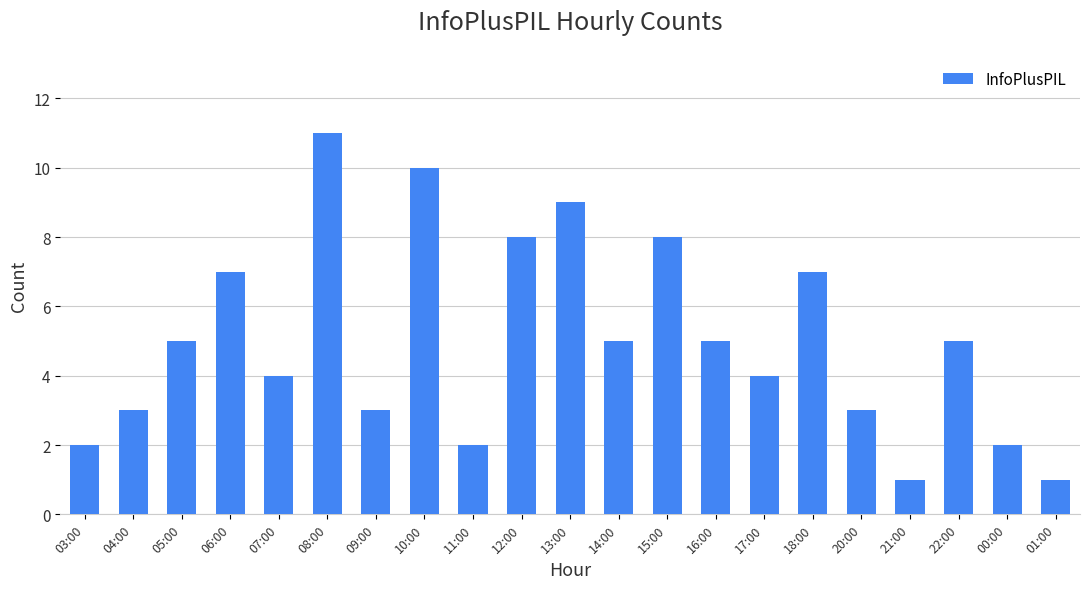

What is the greatest value displayed?

11